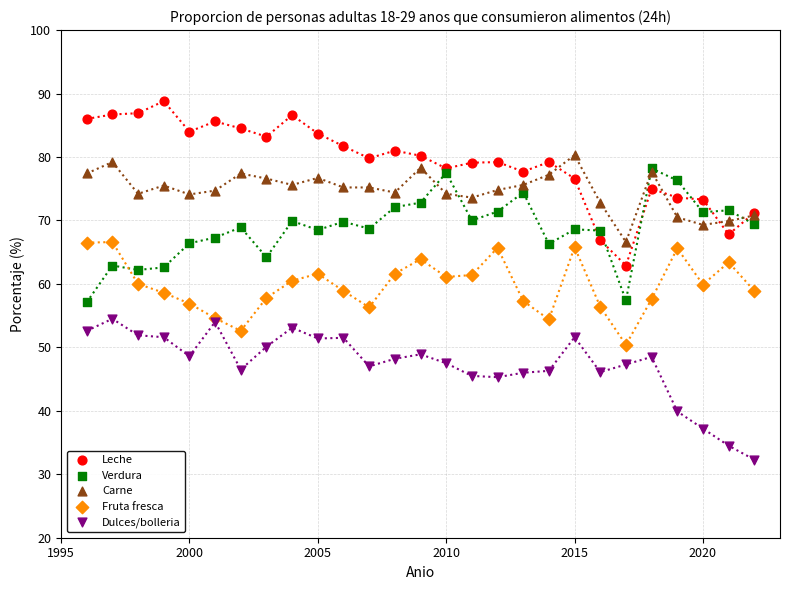

Which series contains the highest Y value?

Leche